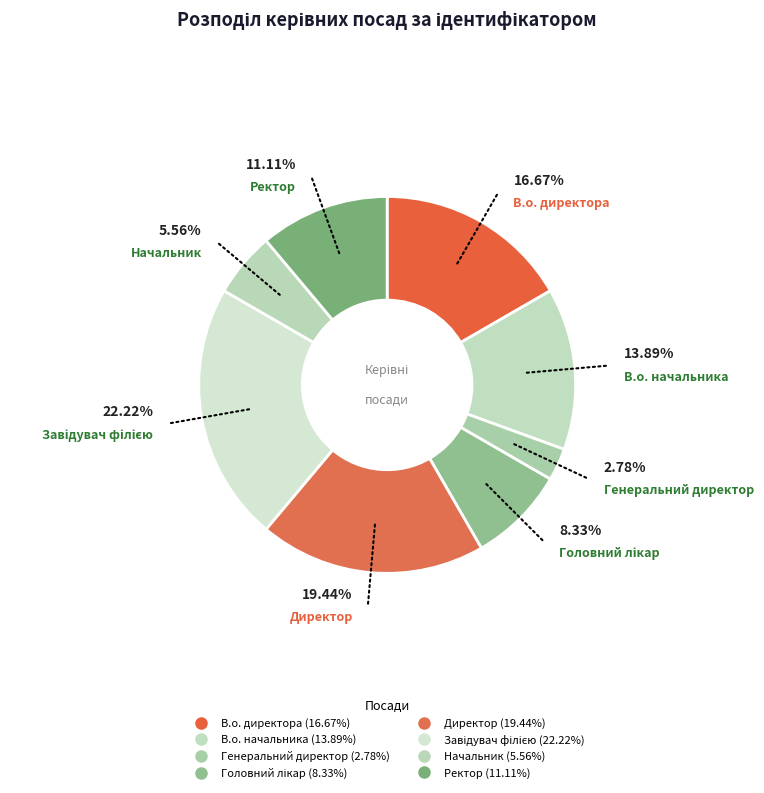

Does Ректор represent more than half of the total?

No